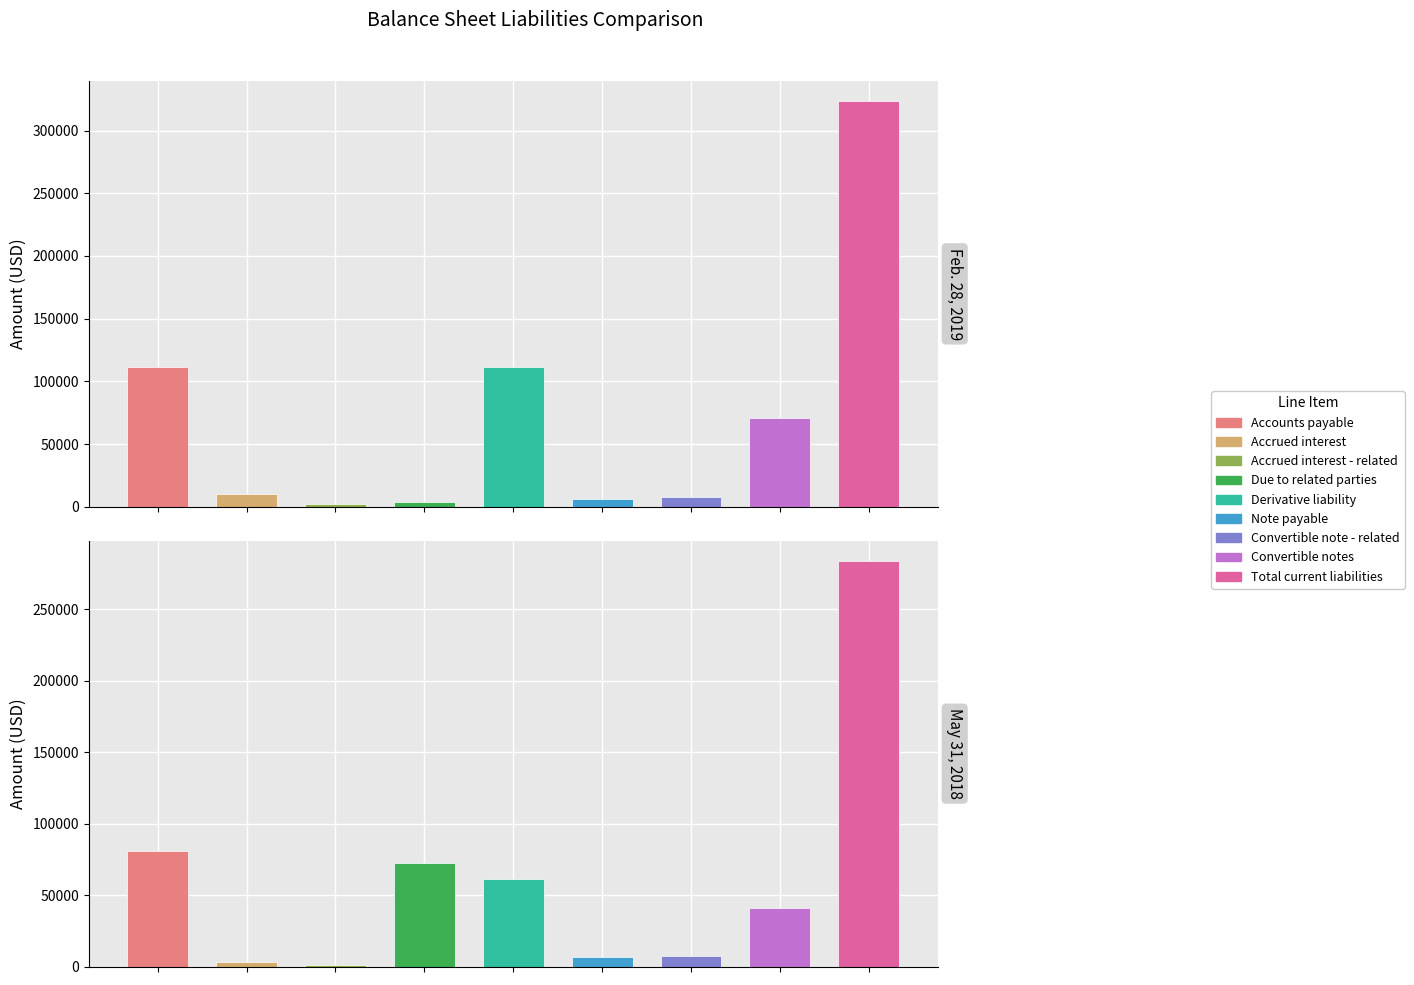

Where does the Feb. 28, 2019 series first go above 10060?

Accounts payable